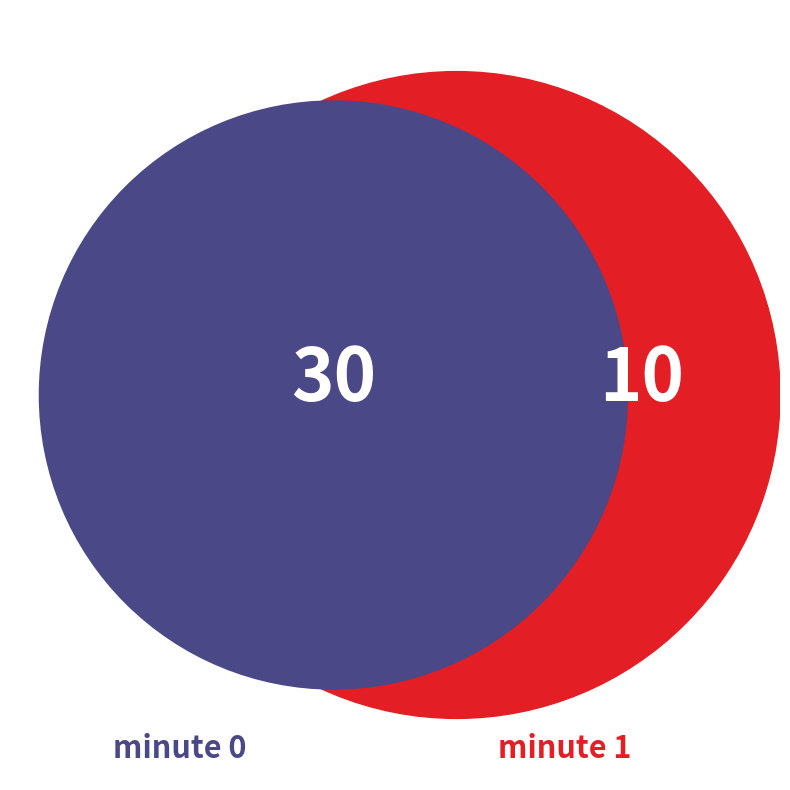

Is it true that minute 1 is 25% of the pie?

True